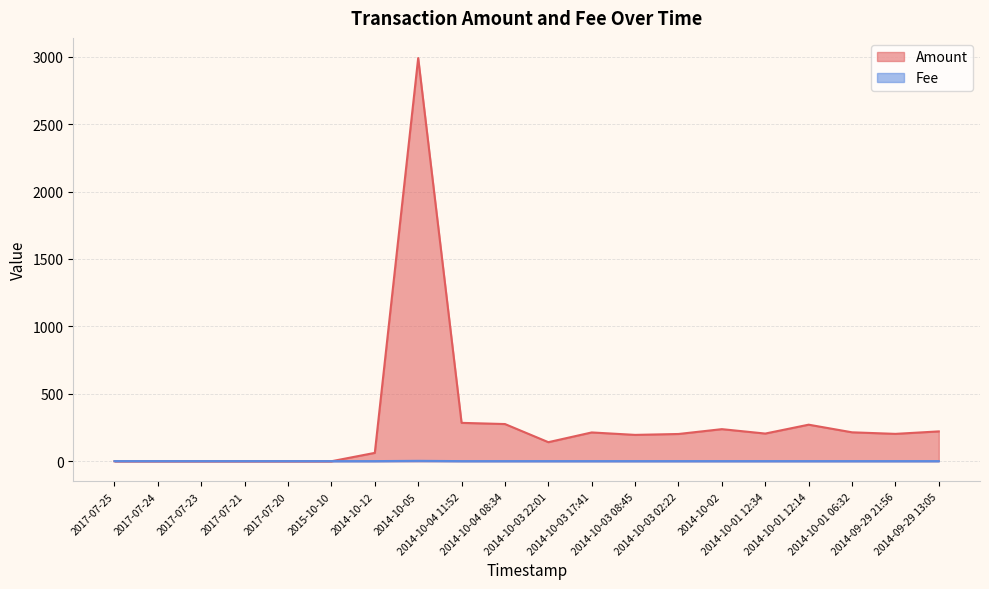

What is the greatest value displayed?

2990.0